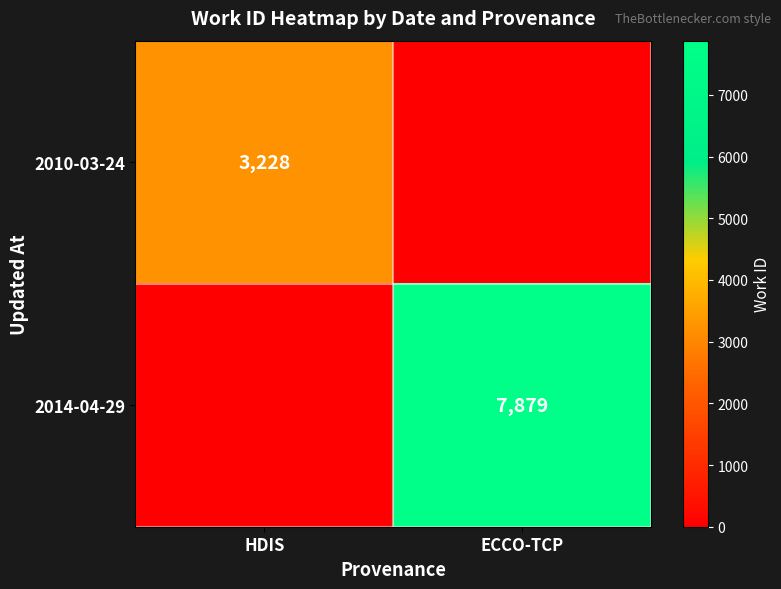

Which has a higher value, ECCO-TCP or HDIS?

HDIS